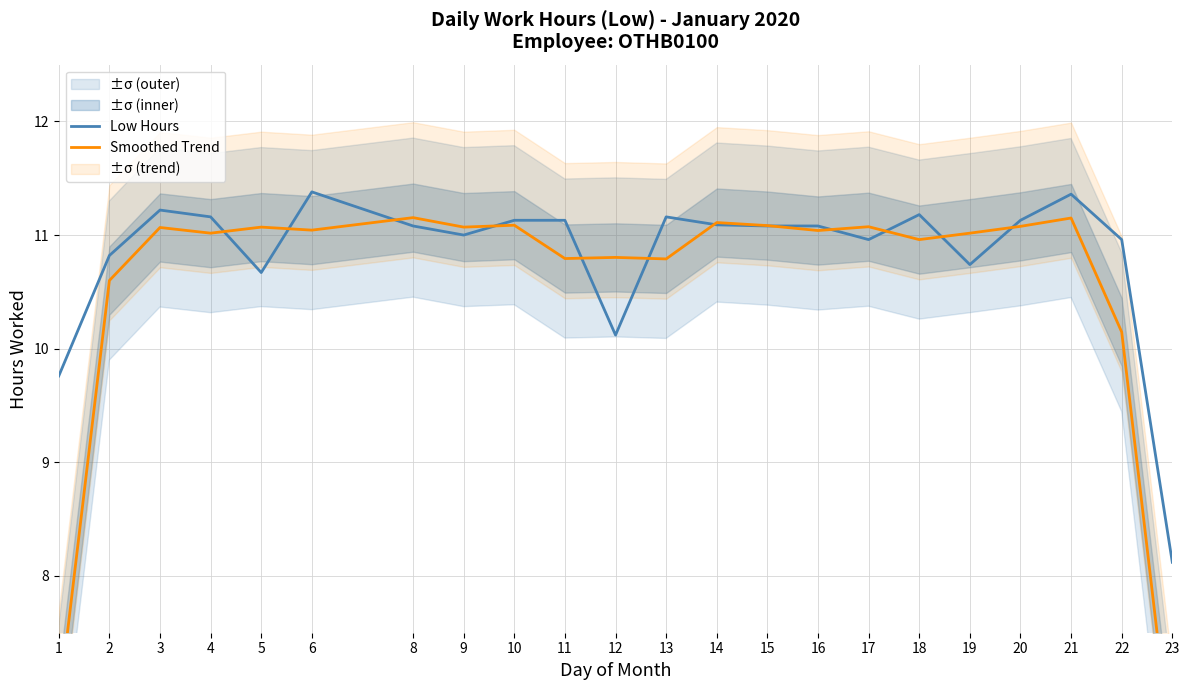

Is it true that Smoothed Trend equals 14.6 at 14?

False